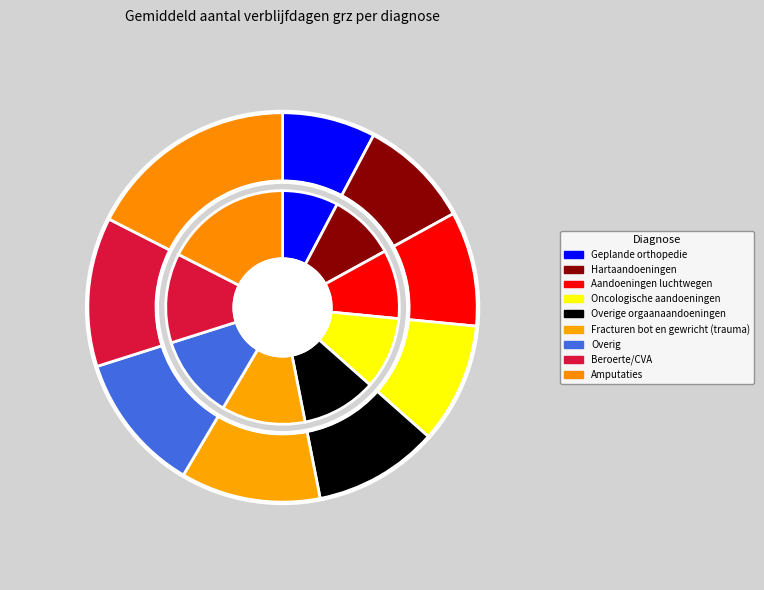

Combined, what portion of the pie is Fracturen bot en gewricht (trauma) and Hartaandoeningen?

20.9%